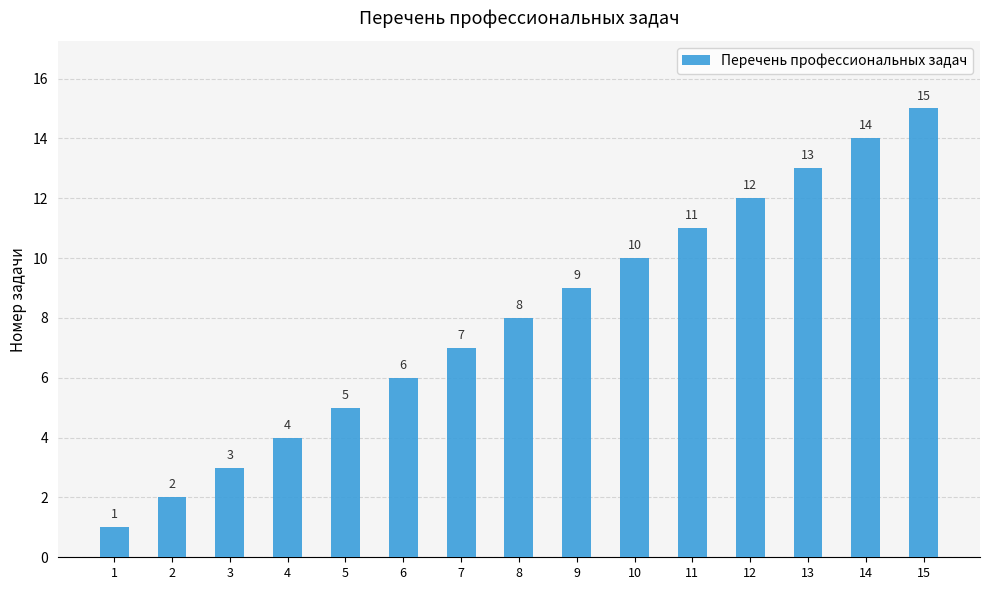

Is it true that the value at 14 is 5?

False